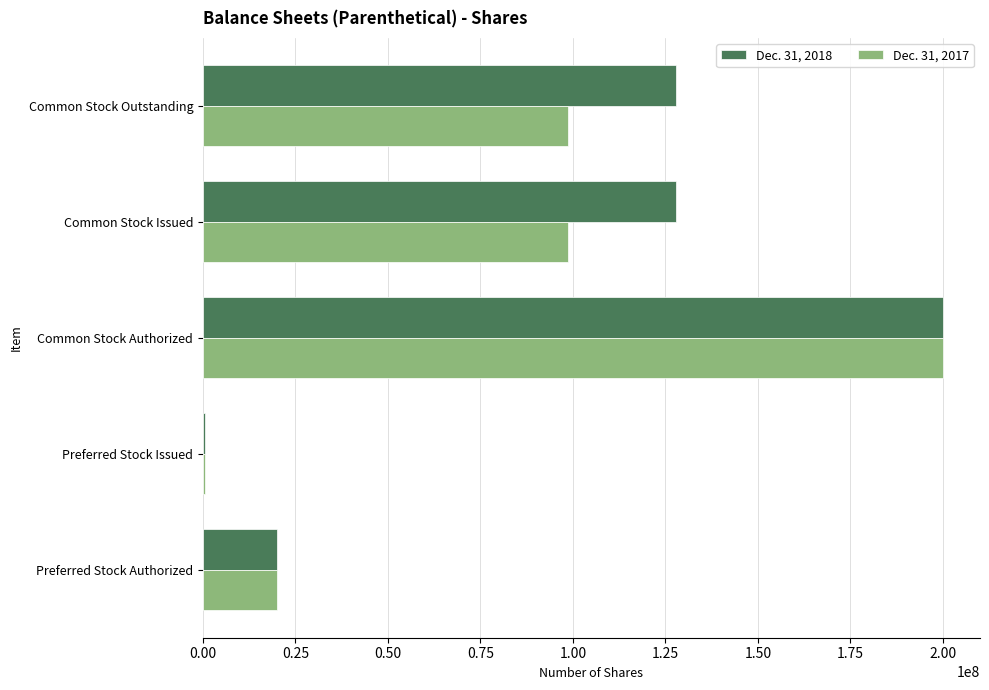

The Dec. 31, 2017 series shows 12736056 at Preferred Stock Authorized. True or false?

False